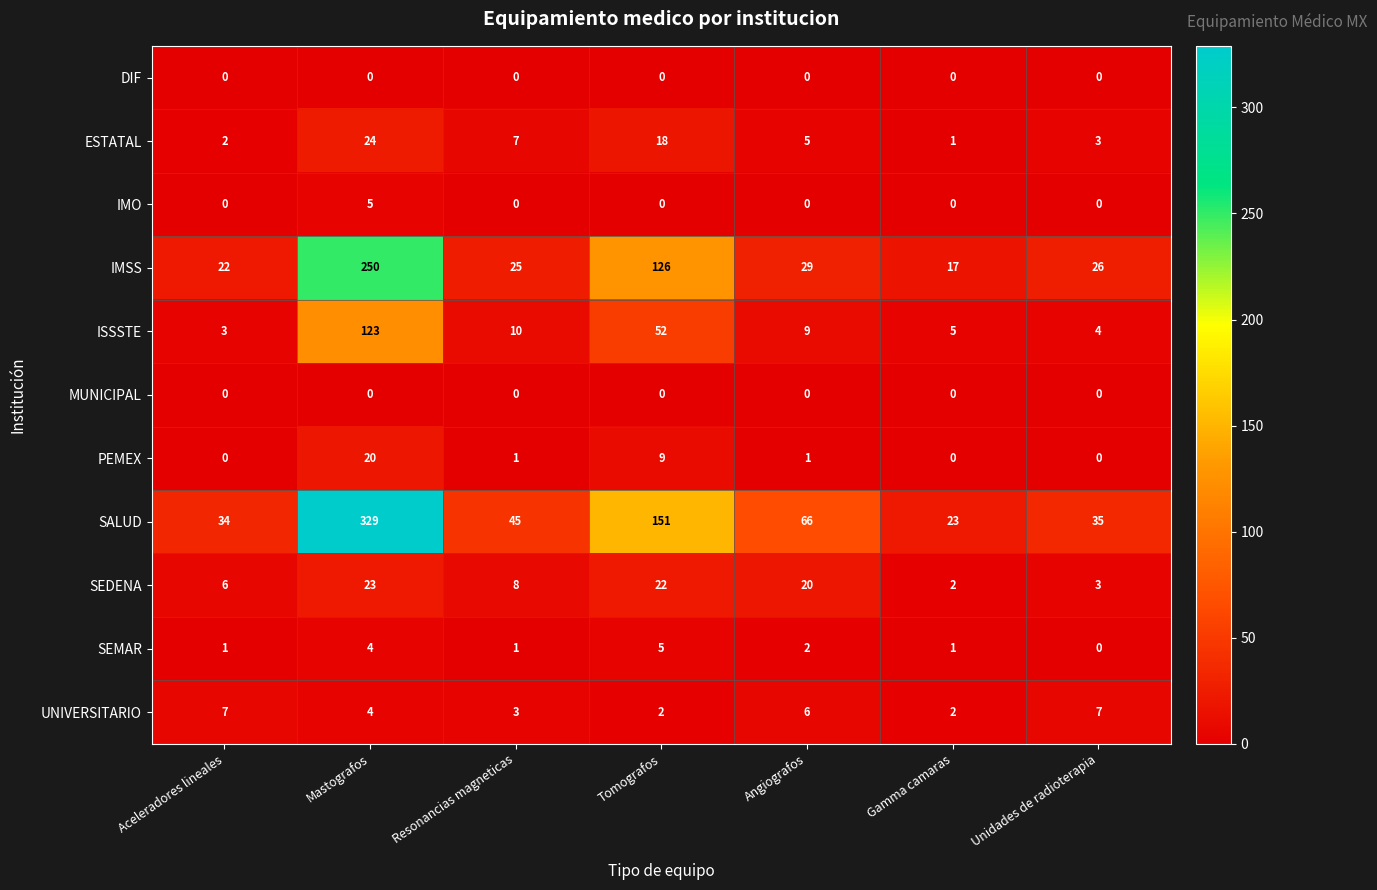

At which category is the sum across all series the highest?

Mastografos